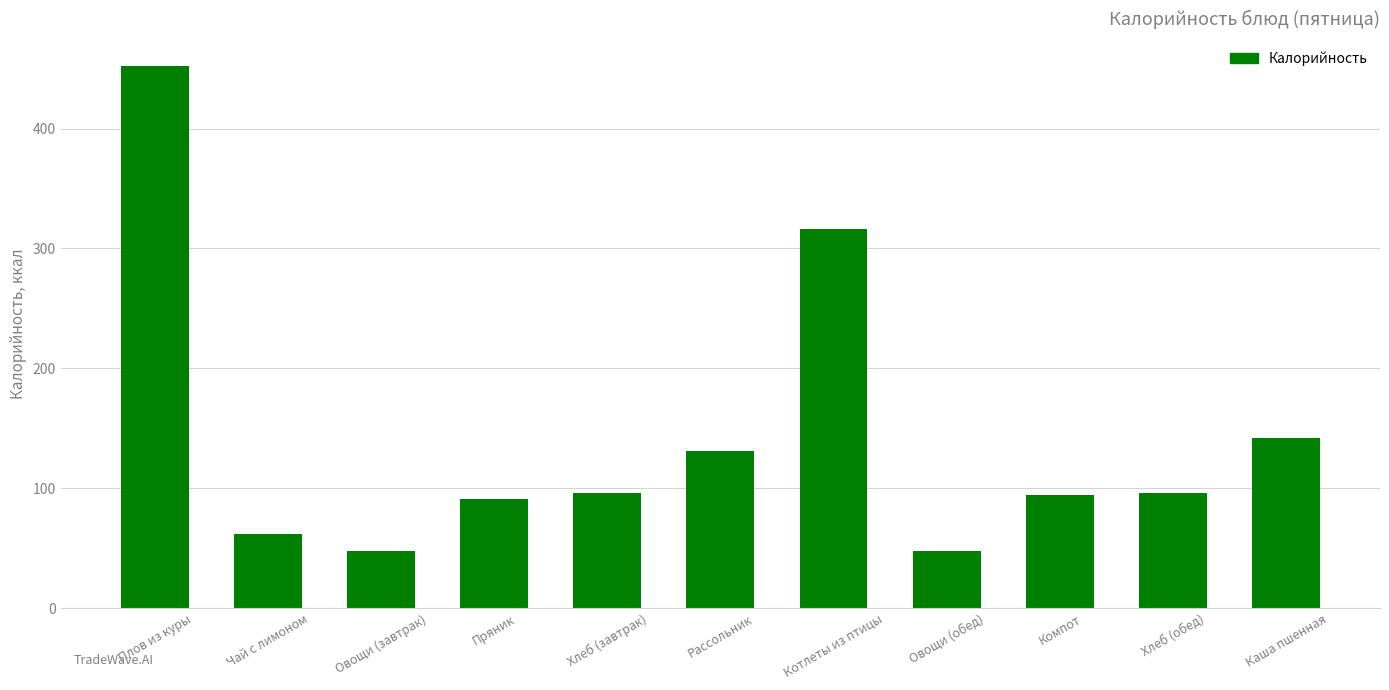

How many values are below 96?

5